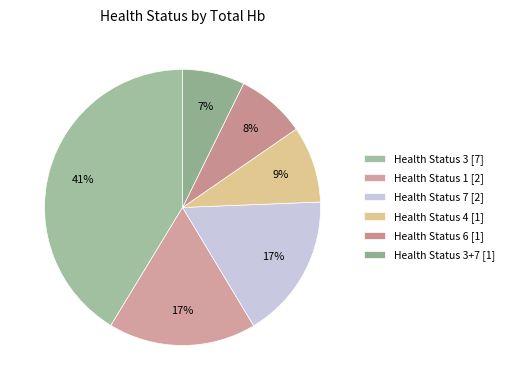

Which slice is the largest?

Health Status 3 [7]